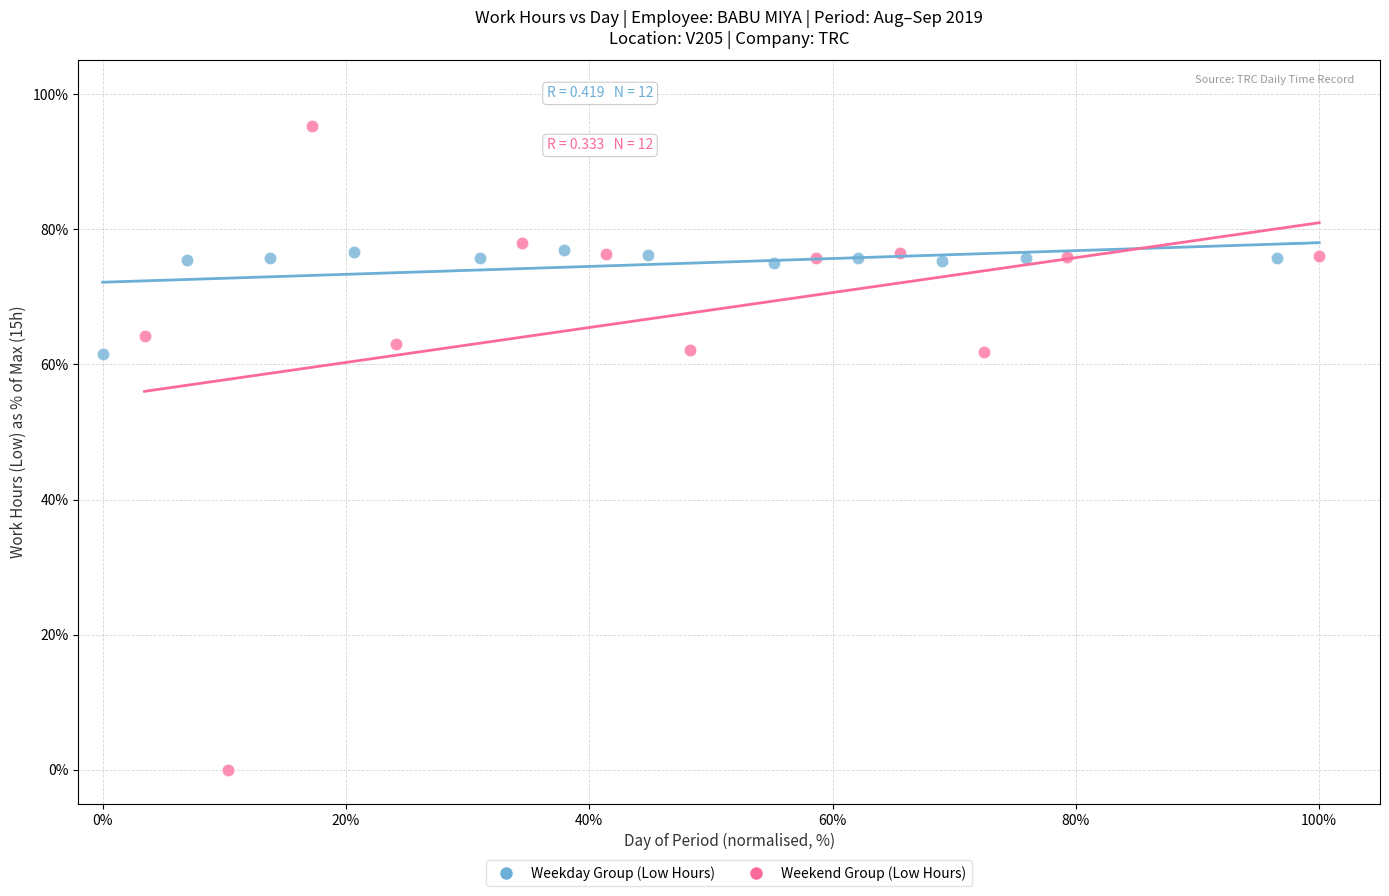

Which series has the widest spread of Y values?

Weekend Group (Low Hours)